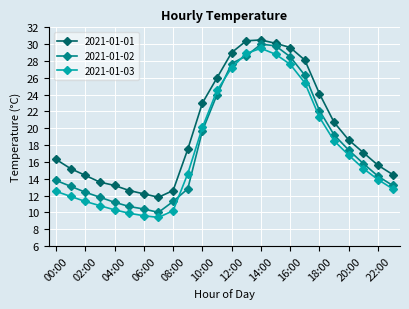

Which series has the largest total across all categories?

2021-01-01